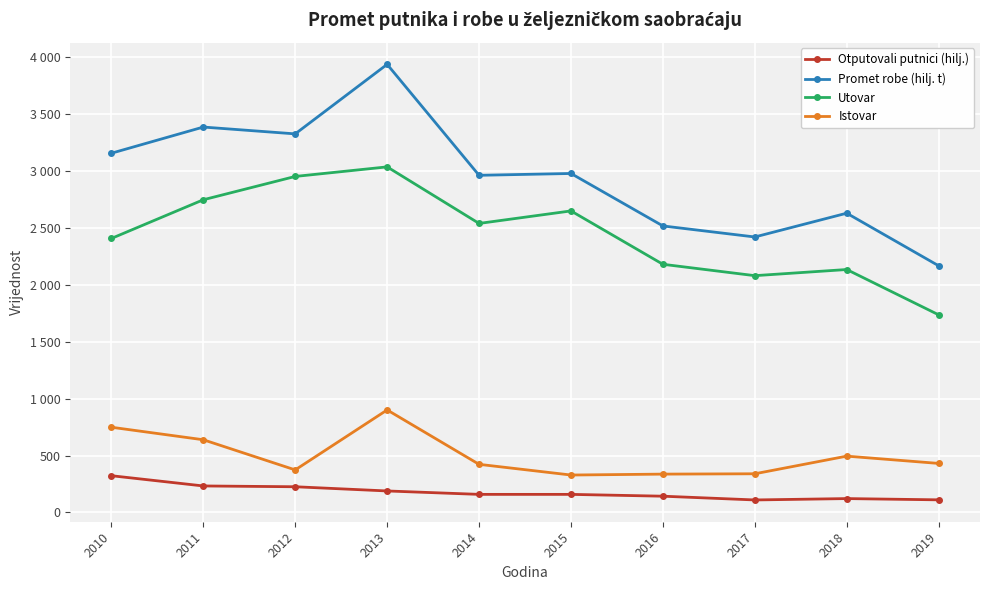

What are all the series names shown in the legend?

Otputovali putnici (hilj.), Promet robe (hilj. t), Utovar, Istovar